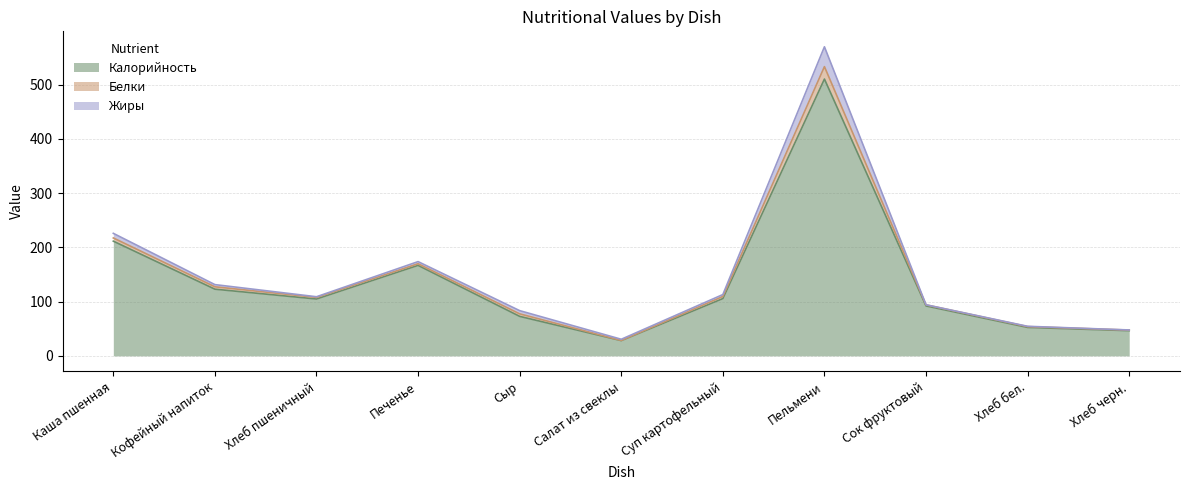

What is the lowest value of the Белки series?

0.3